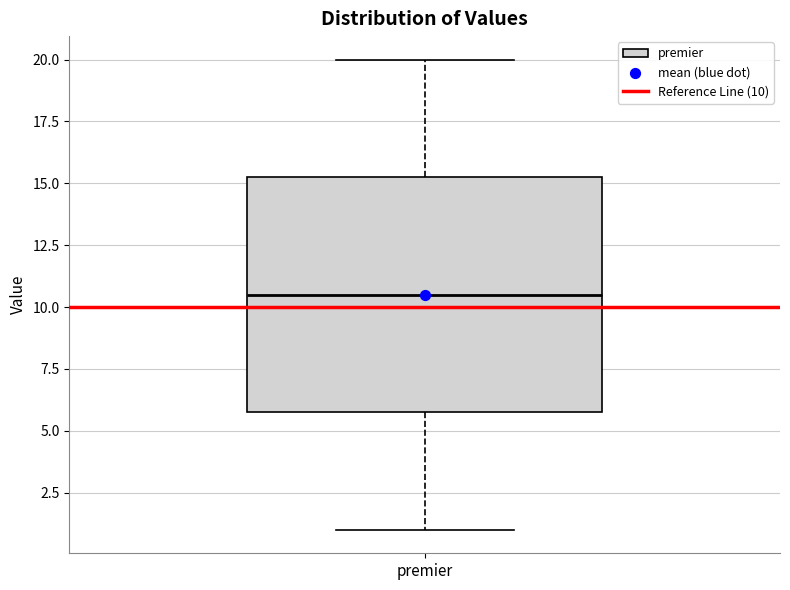

Transcribe this box plot: give where the median line is, the range the box spans, and where the two whiskers end, as read against the y-axis. The values are not printed on the chart, so give them approximately, as read against the axis.

median 10.5, box 6.0 to 15.5, whiskers 1.0 to 20.0